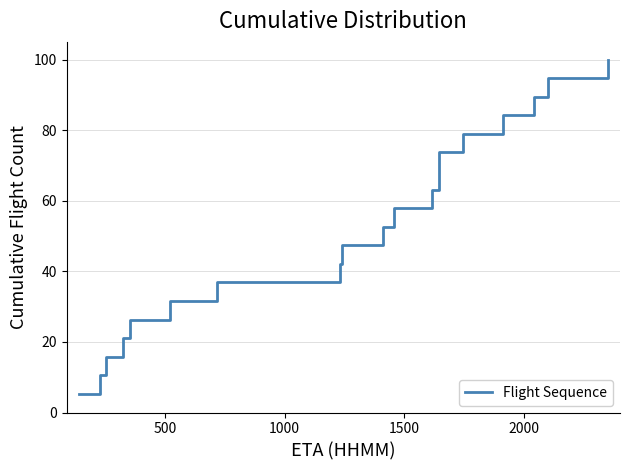

Reading left to right, transcribe all the data shown in this chart.

5.3	10.5	15.8	21.1	26.3	31.6	36.8	42.1	47.4	52.6	57.9	63.2	68.4	73.7	78.9	84.2	89.5	94.7	100.0